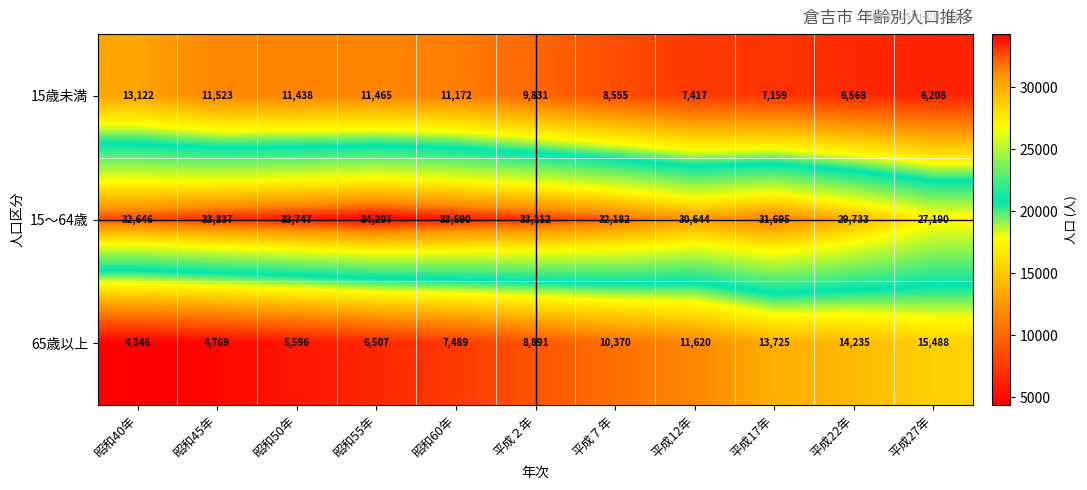

Rank the series at 平成22年 from highest to lowest value.

15～64歳, 65歳以上, 15歳未満